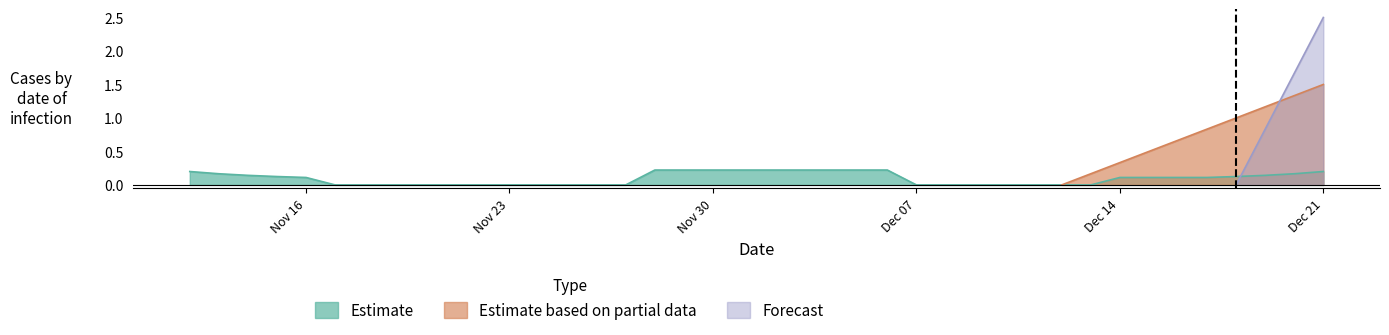

Rank the series at 2020-11-21 from lowest to highest value.

Estimate, Estimate based on partial data, Forecast